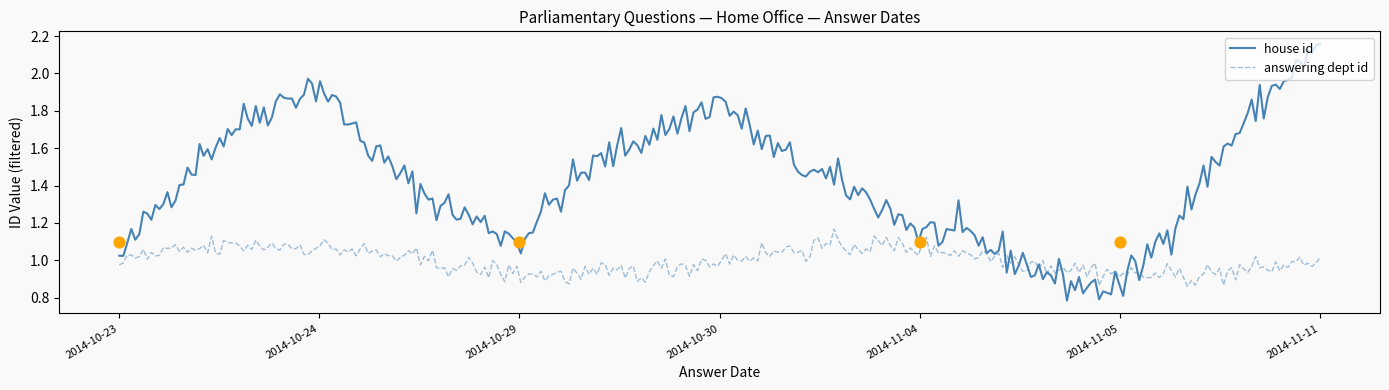

Is the value of answering dept id at 2014-10-23 greater than the value of house id at 2014-10-29?

No